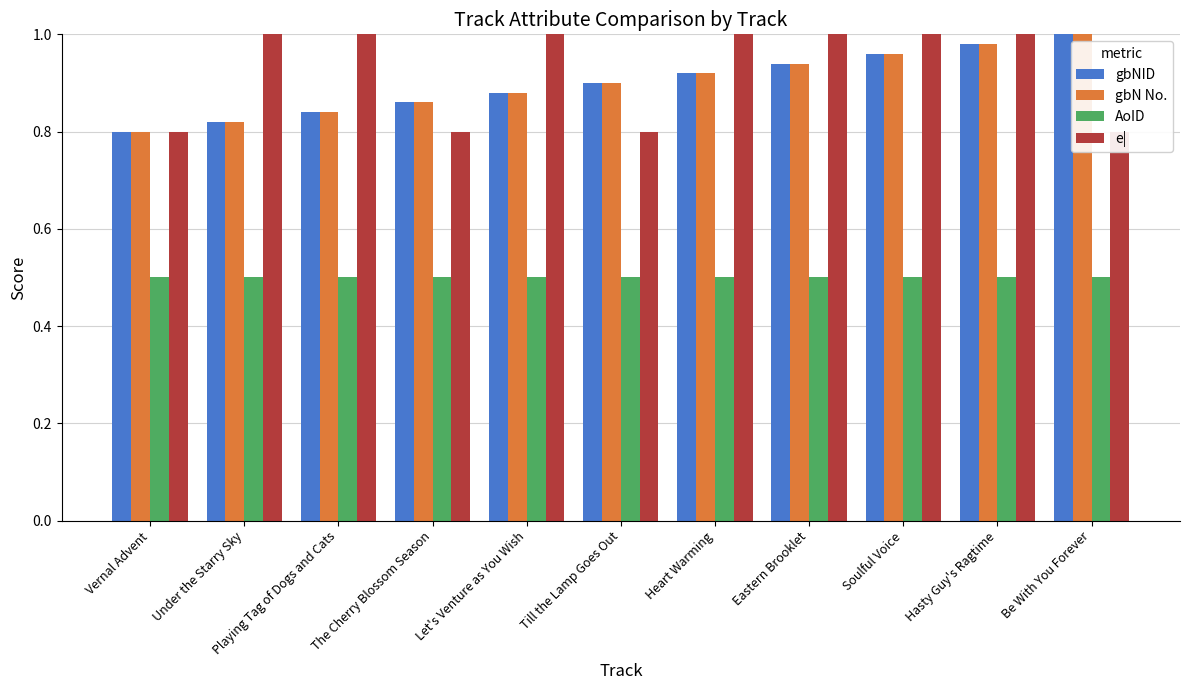

Rank the series by their maximum value, from lowest to highest.

AoID, gbNID, gbN No., e|